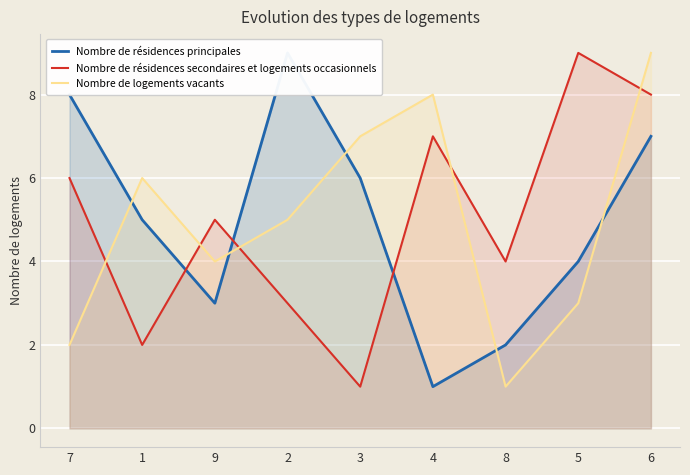

True or false: Nombre de résidences principales has more than 2 points higher than both neighbors.

False